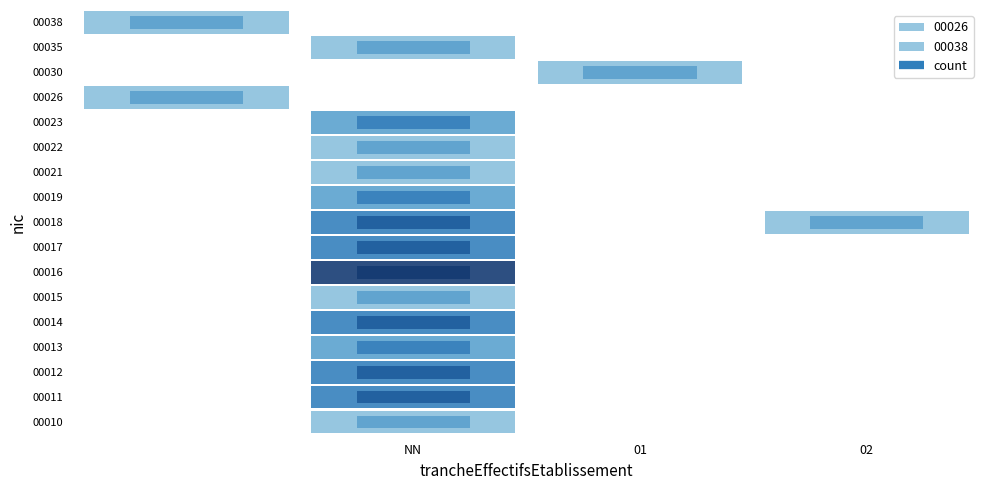

Which category has the lowest value across all series?

01